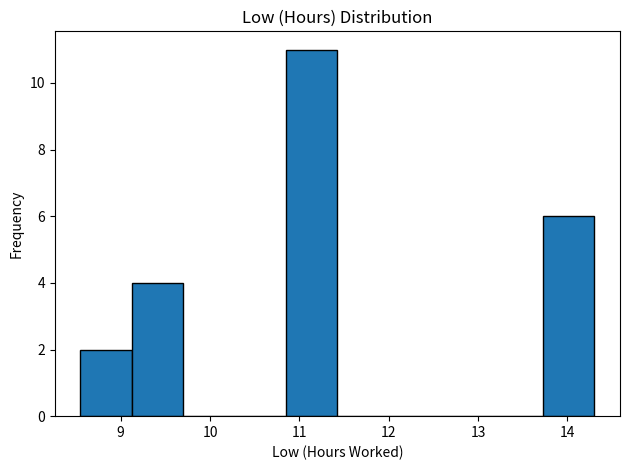

Reading left to right, list every bar in this chart as the range it spans on the x-axis followed by its height. Neither the bar edges nor the heights are printed on the chart, so give them approximately, as read against the axes.

8.6 to 9.1: 2
9.1 to 9.7: 4
9.7 to 10.3: 0
10.3 to 10.9: 0
10.9 to 11.4: 11
11.4 to 12.0: 0
12.0 to 12.6: 0
12.6 to 13.2: 0
13.2 to 13.7: 0
13.7 to 14.3: 6